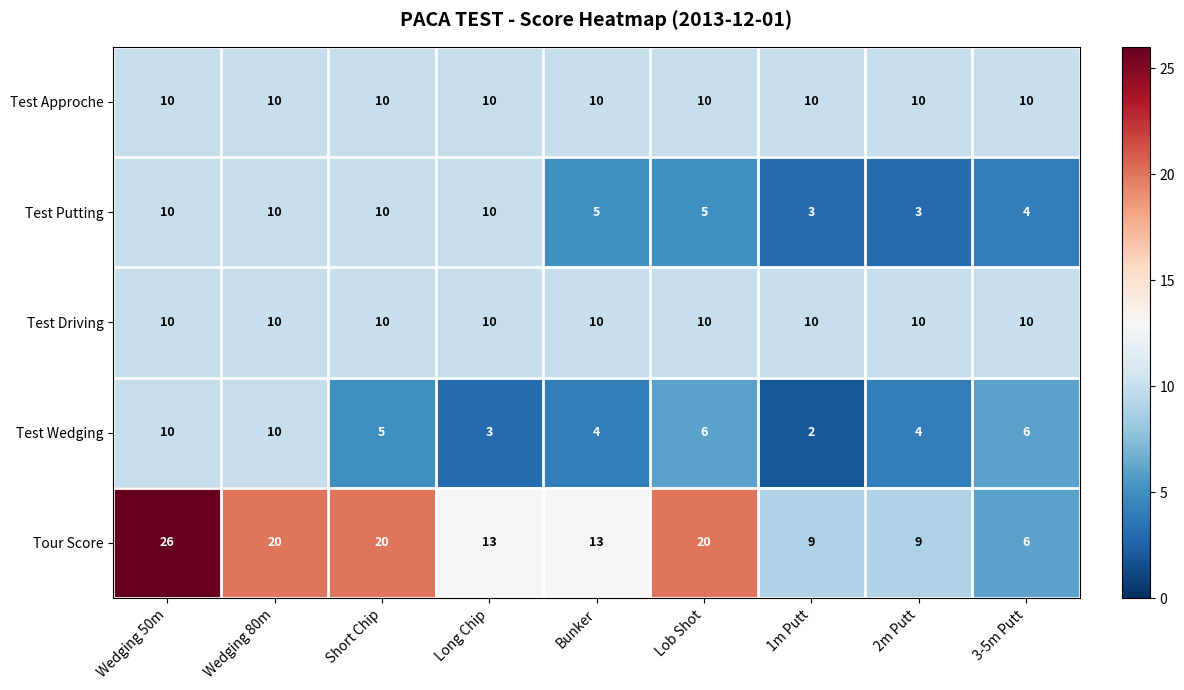

Read the Tour Score value at Short Chip.

20